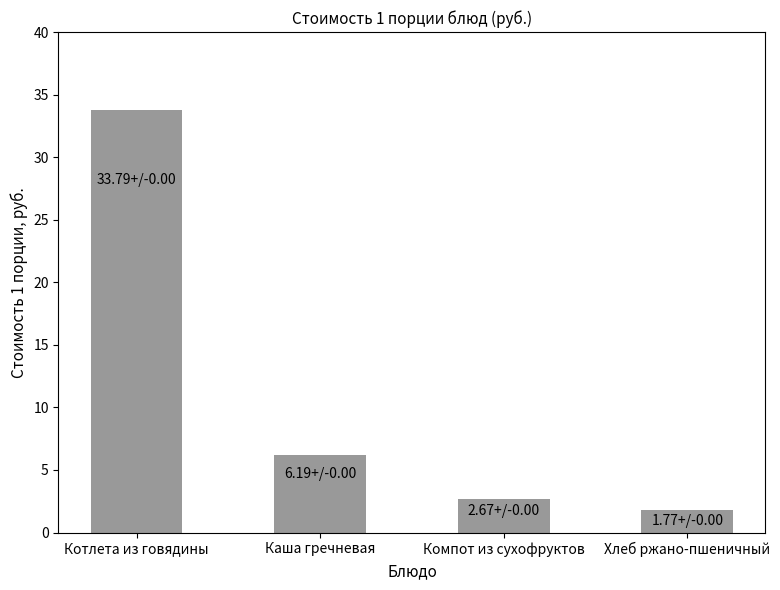

Reading right to left, transcribe all the data shown in this chart.

1.8	2.7	6.2	33.8